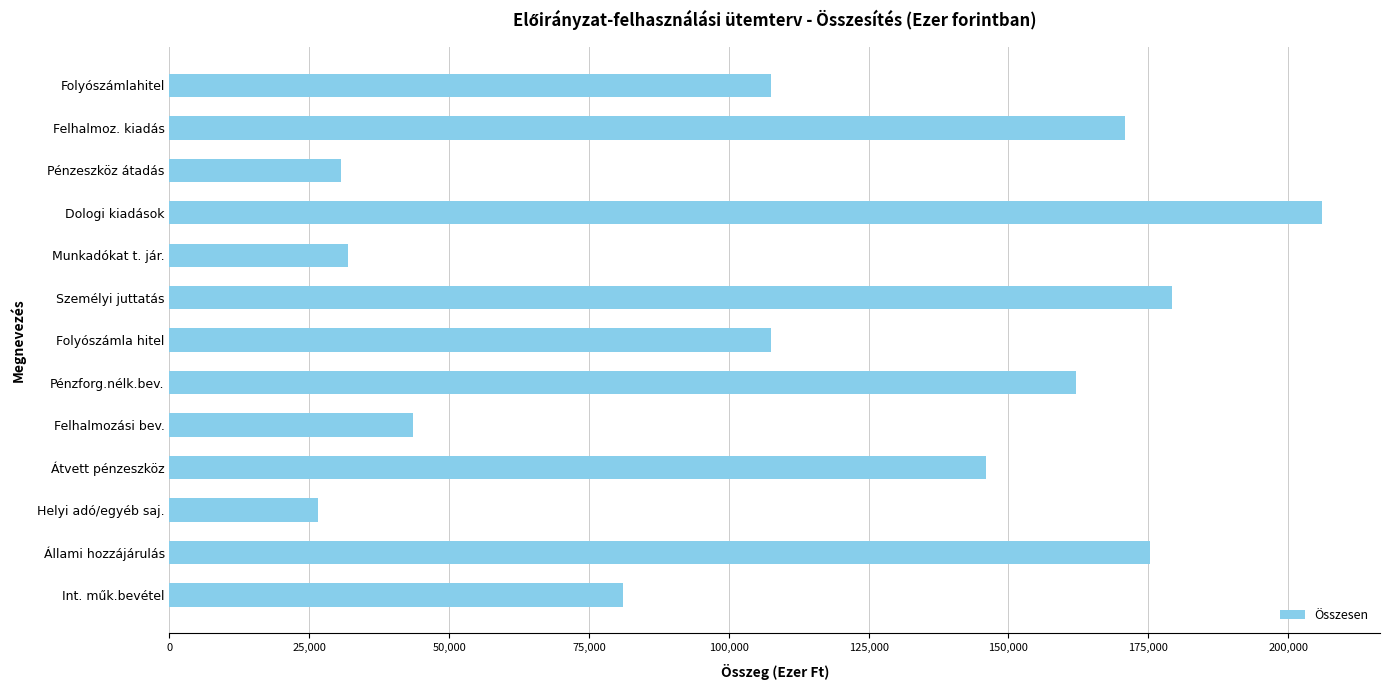

What is the sum of all values?

1468282